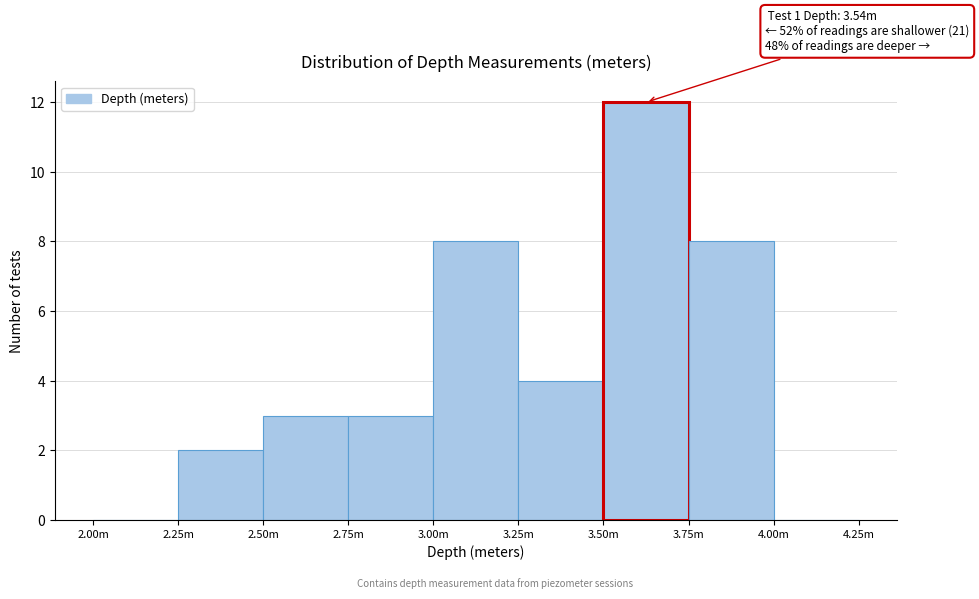

Reading left to right, what are all the values shown in this chart?

2.00m=0	2.25m=2	2.50m=3	2.75m=3	3.00m=8	3.25m=4	3.50m=12	3.75m=8	4.00m=0